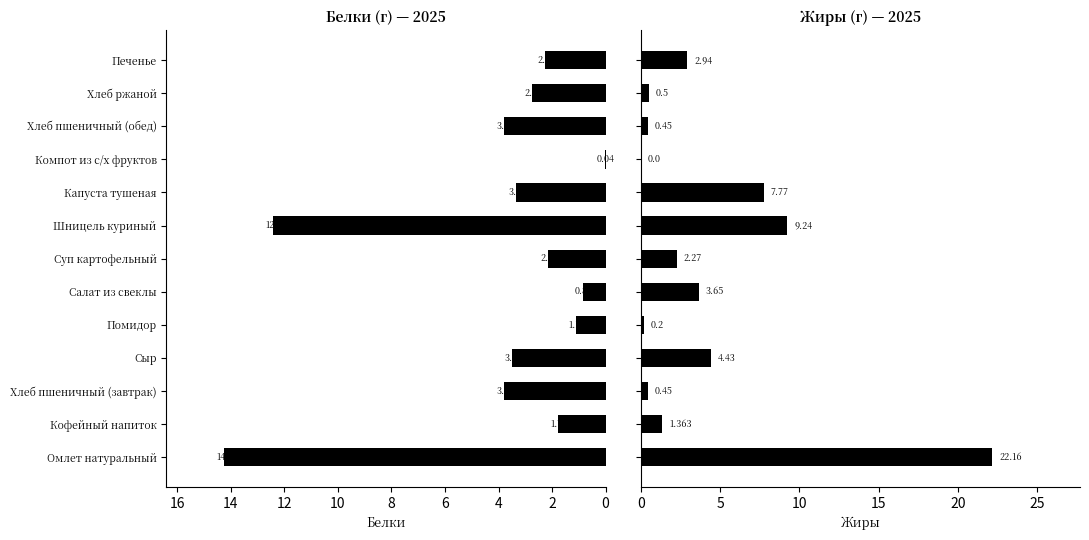

How many bars are there in total?

26